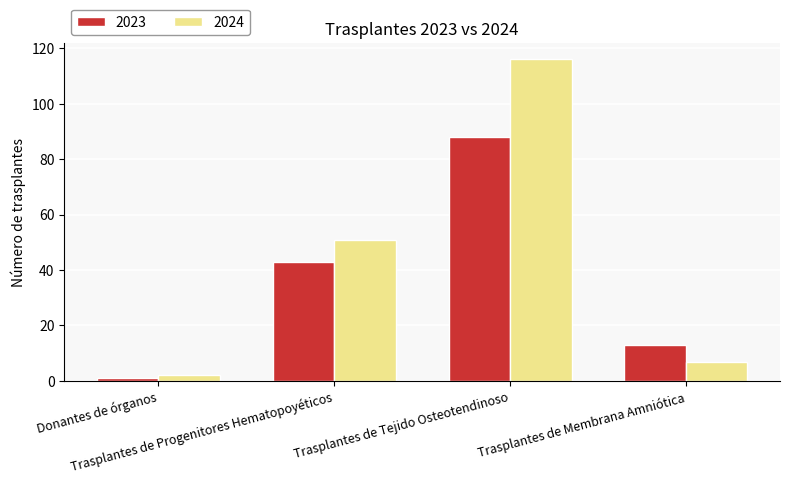

Which series has the largest range (max minus min)?

2024